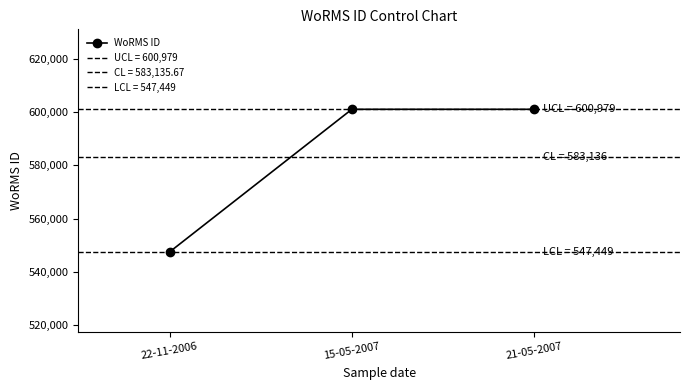

Which category has the lowest value across all series?

22-11-2006